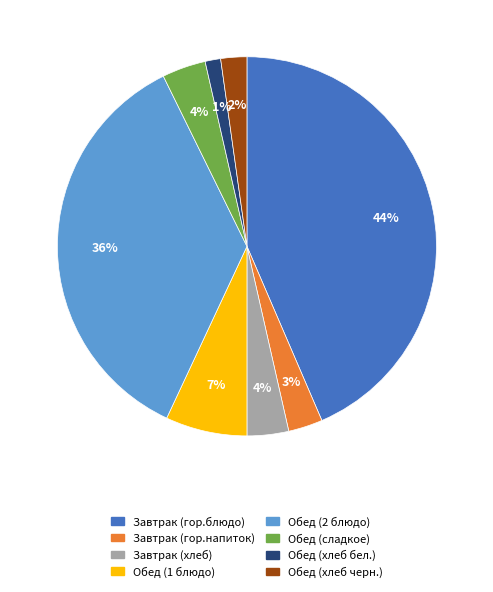

Between Обед (1 блюдо) and Завтрак (гор.блюдо), which is larger?

Завтрак (гор.блюдо)